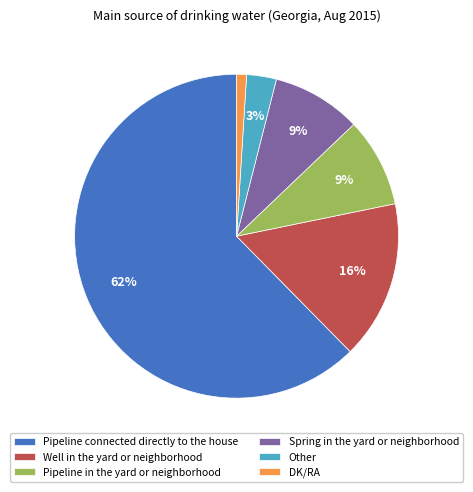

To the nearest percent, what is the difference between the largest and smallest slice percentages?

61%